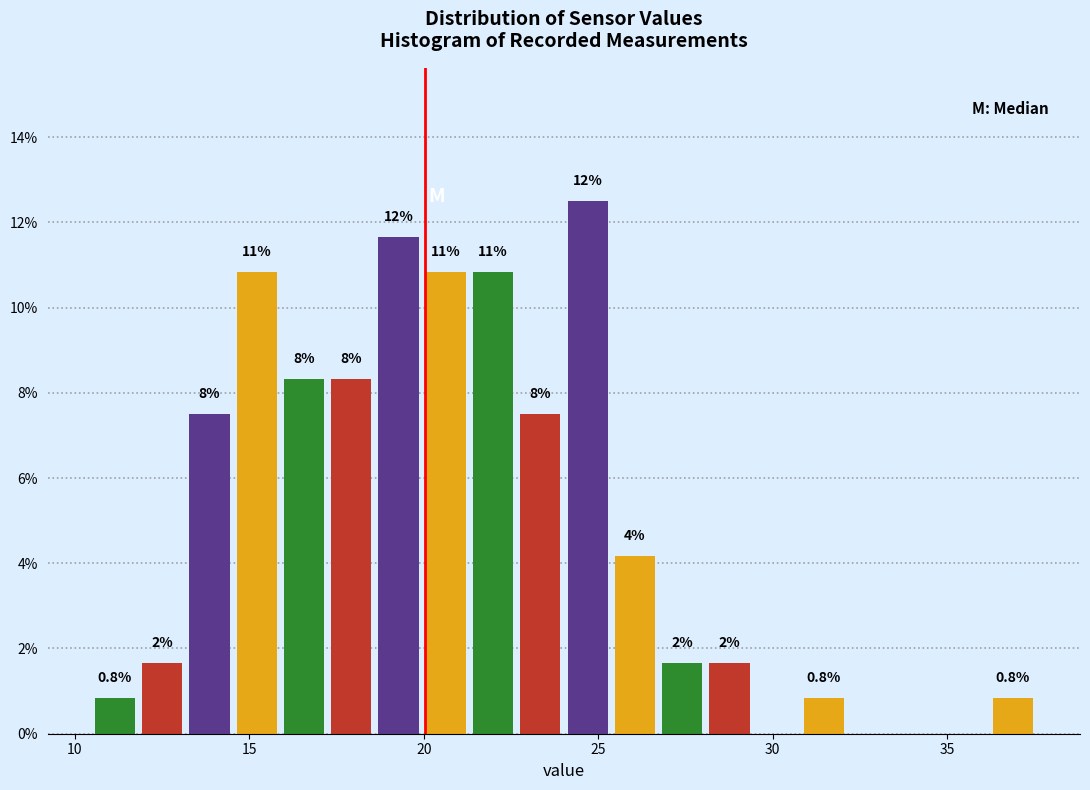

Around what value on the x-axis is the tallest bar? Give the approximate position of its centre, as read against the axis.

24.5